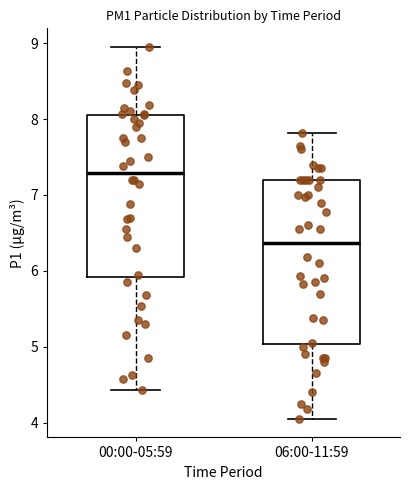

Reading left to right, read every box against the y-axis: the position of its median line, the range the box covers, and the ends of its whiskers. The values are not printed on the chart, so give them approximately, as read against the axis.

00:00-05:59: median 7.3, box 5.9 to 8.1, whiskers 4.4 to 9.0
06:00-11:59: median 6.4, box 5.0 to 7.2, whiskers 4.1 to 7.8